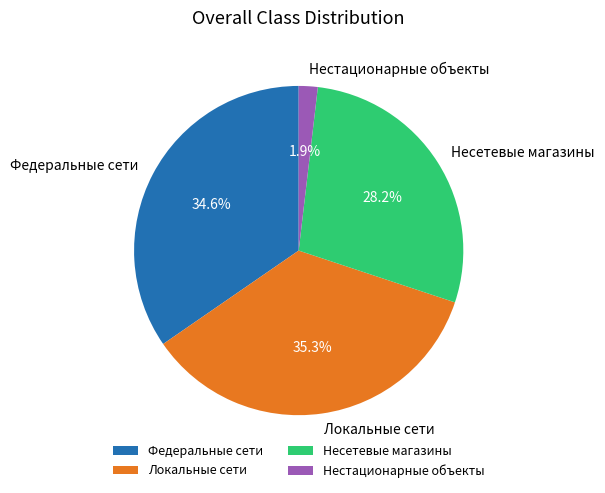

What is the smallest slice in the pie chart?

Нестационарные объекты